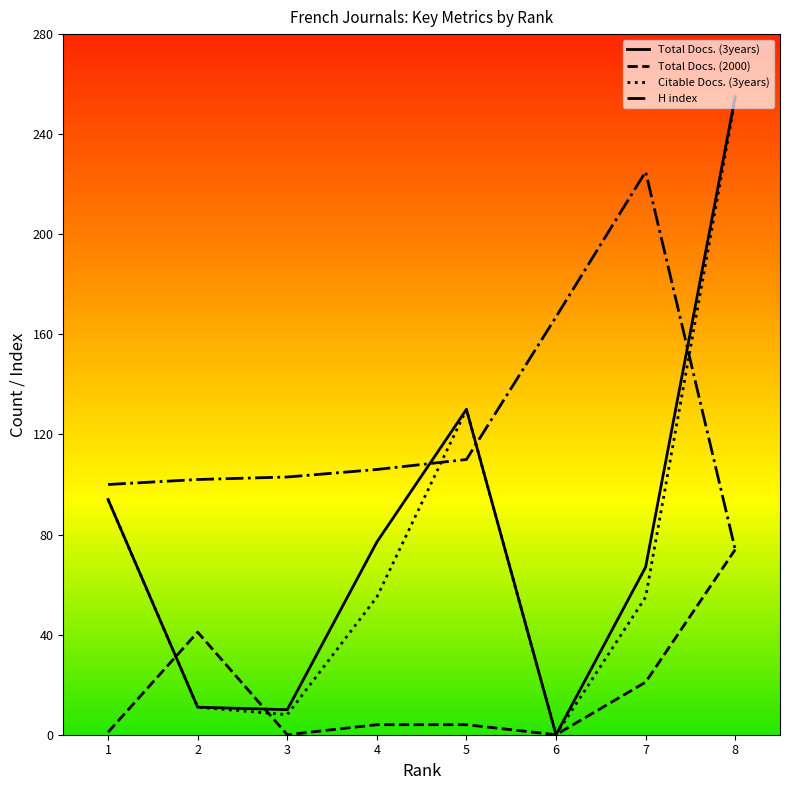

Which series changed the most between 3 and 8?

Citable Docs. (3years)